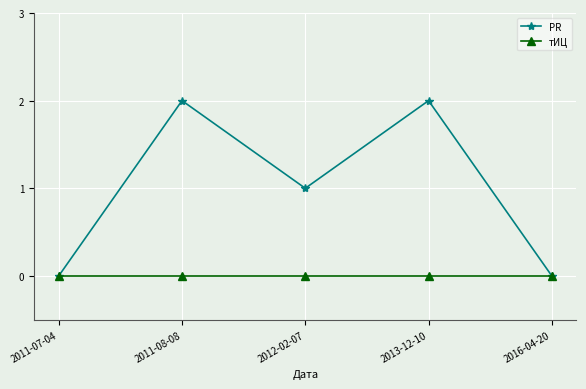

Which series has the largest range (max minus min)?

PR